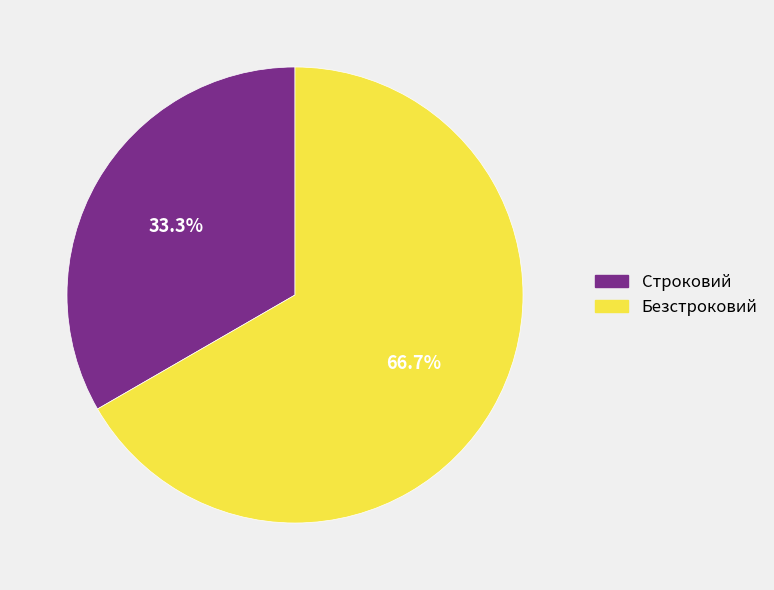

True or false: Безстроковий accounts for 67% of the total.

True